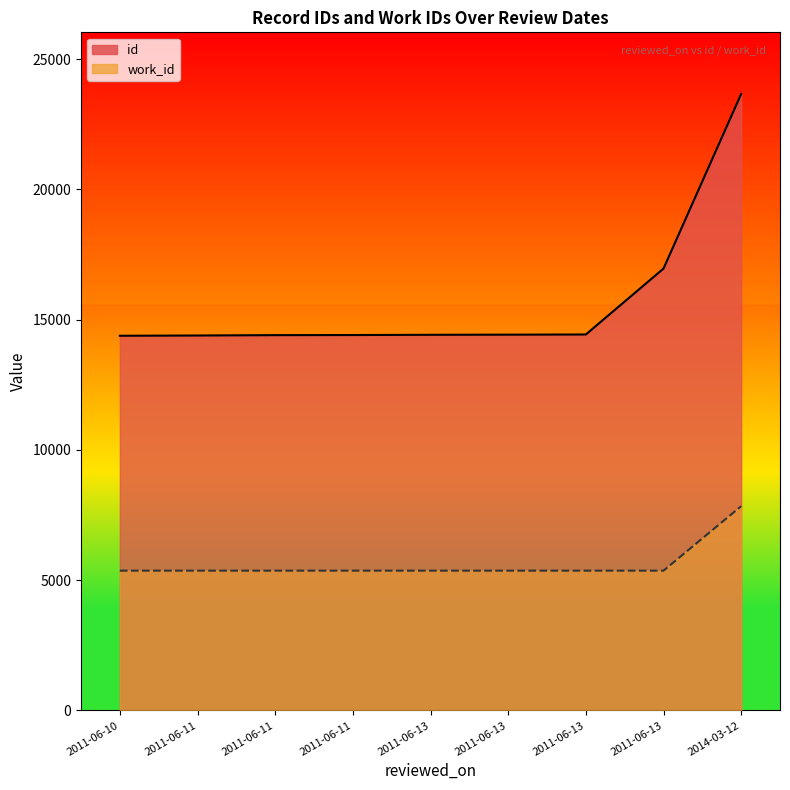

True or false: work_id and id intersect in this chart.

False